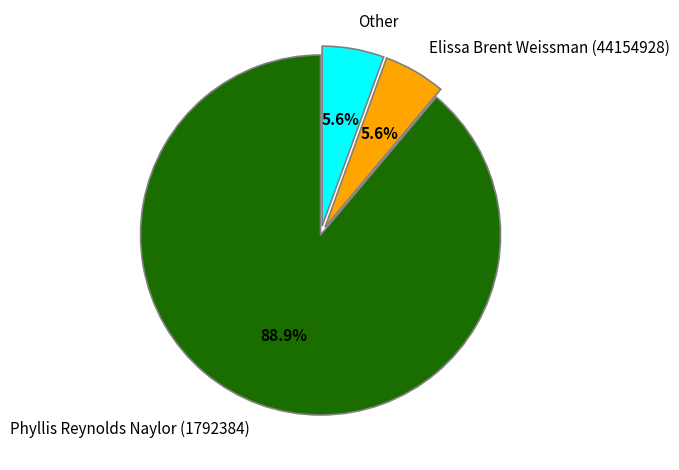

To the nearest percent, what is the average slice percentage?

33%